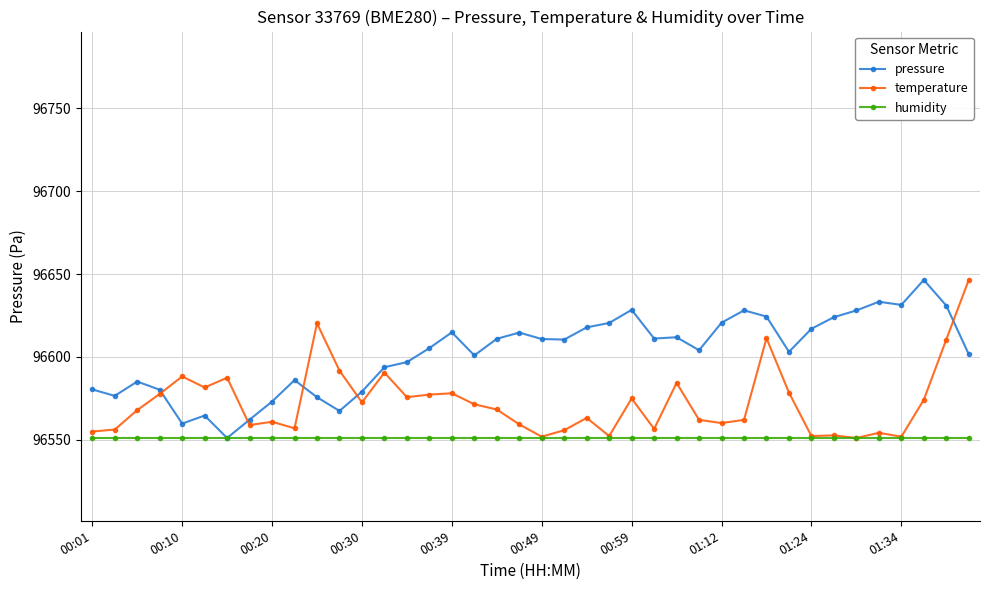

What is the value of the temperature point at the 31st from the left?

96611.3